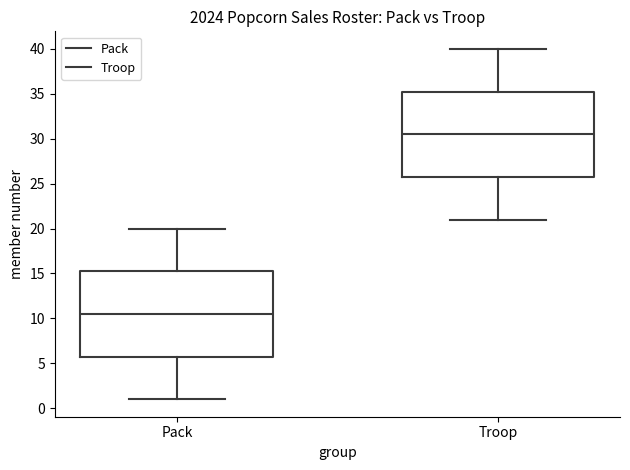

Reading left to right, transcribe this box plot: for each box, give where its median line is, the range the box spans, and where its two whiskers end, as read against the y-axis. The values are not printed on the chart, so give them approximately, as read against the axis.

Pack: median 10.5, box 6.0 to 15.5, whiskers 1.0 to 20.0
Troop: median 30.5, box 26.0 to 35.5, whiskers 21.0 to 40.0